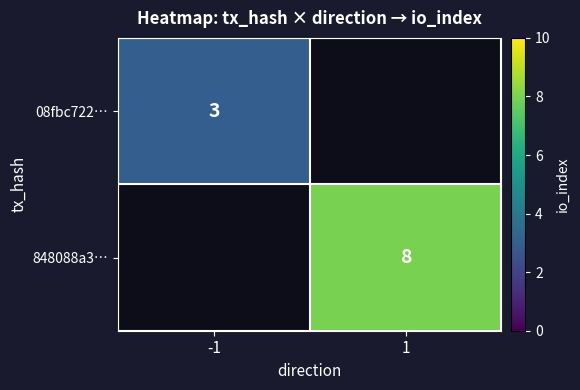

The value of 848088a3… at 1 is 12. True or false?

False